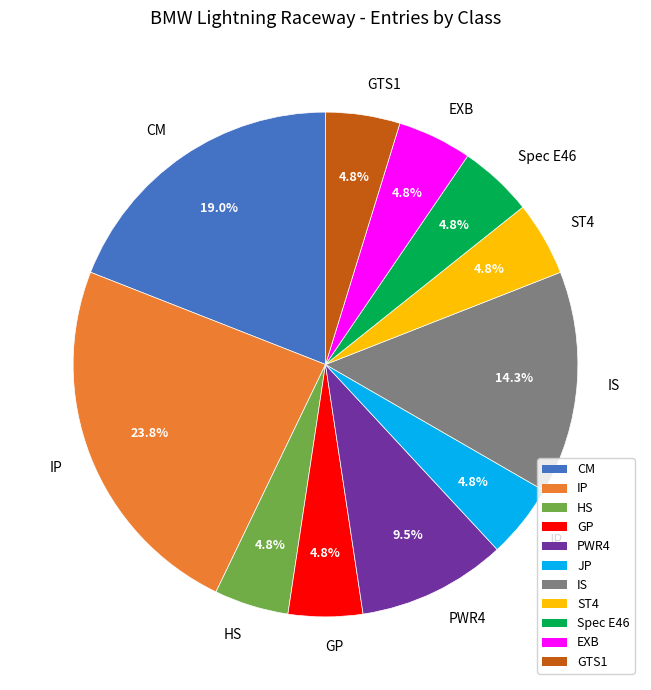

Count the number of slices in the pie.

11